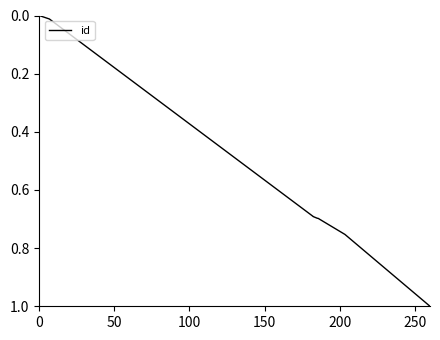

The value at 50 is 0.0. True or false?

False